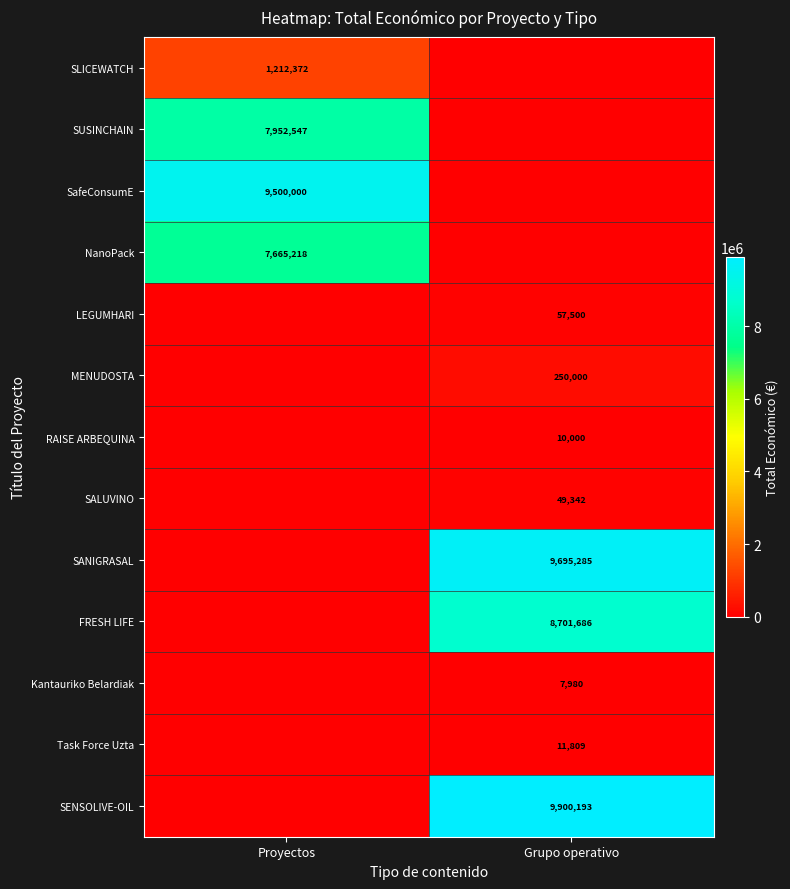

Is it true that SUSINCHAIN equals 12438889 at Proyectos?

False